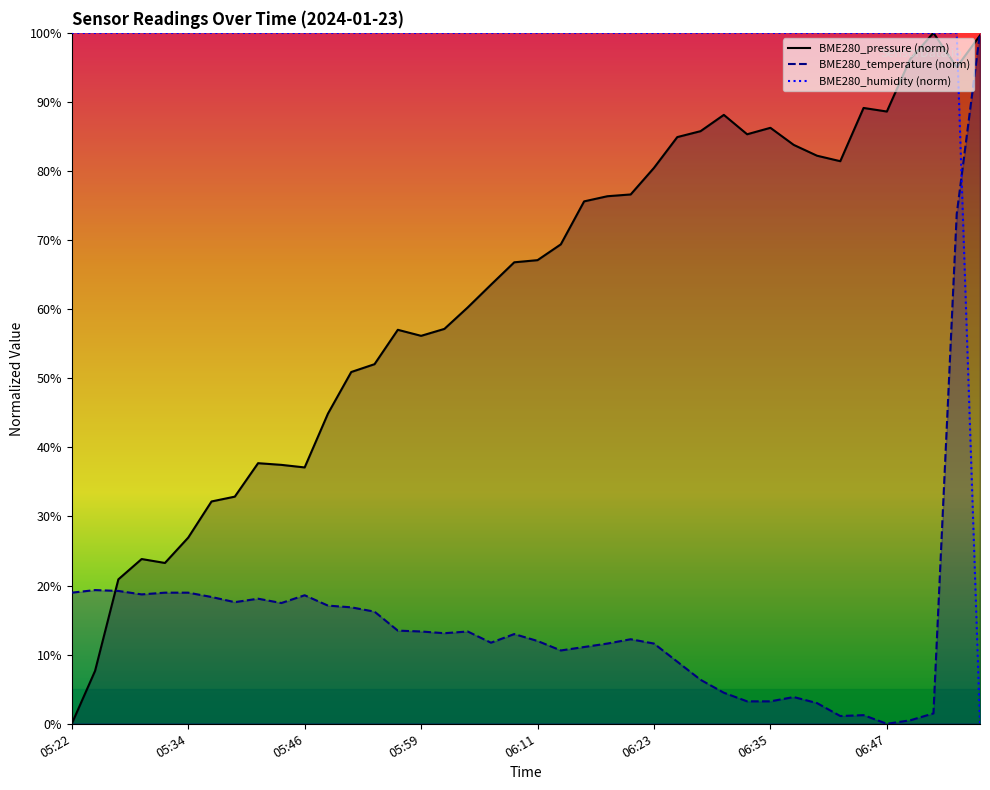

Is it true that BME280_humidity equals 0.0 at 06:57?

True